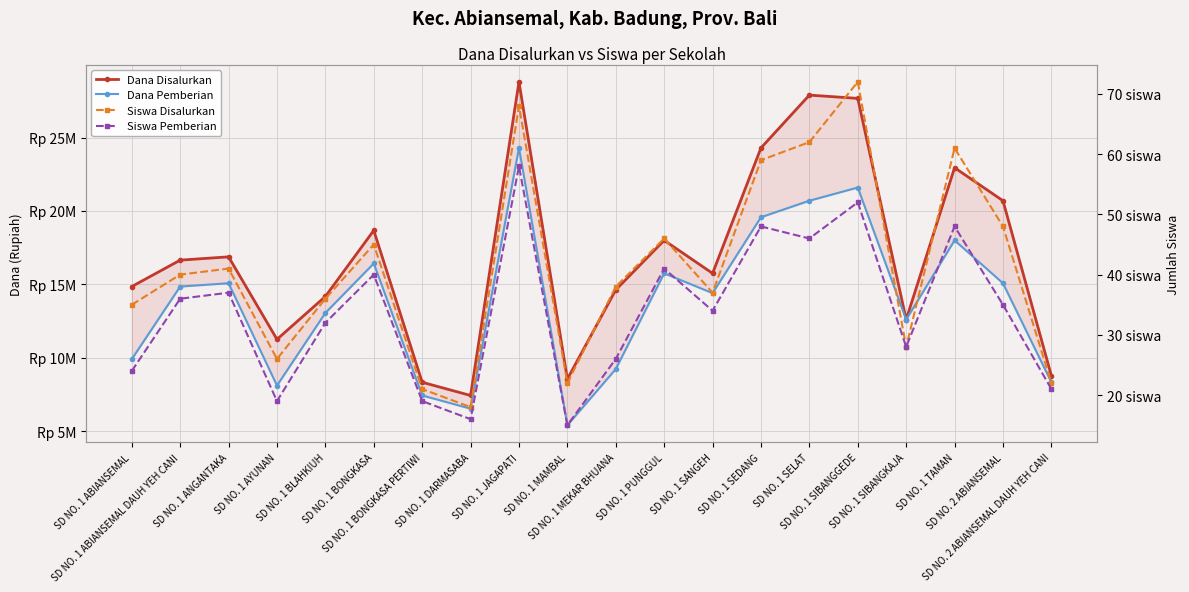

Which series has the largest range (max minus min)?

Dana Disalurkan